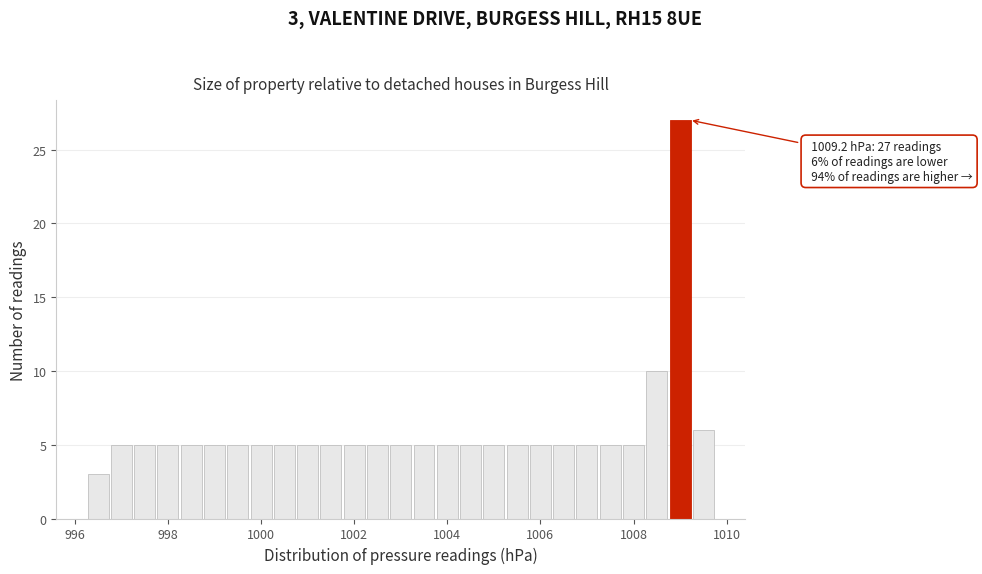

Read against the x-axis, roughly where is the centre of the tallest bar?

1009.0